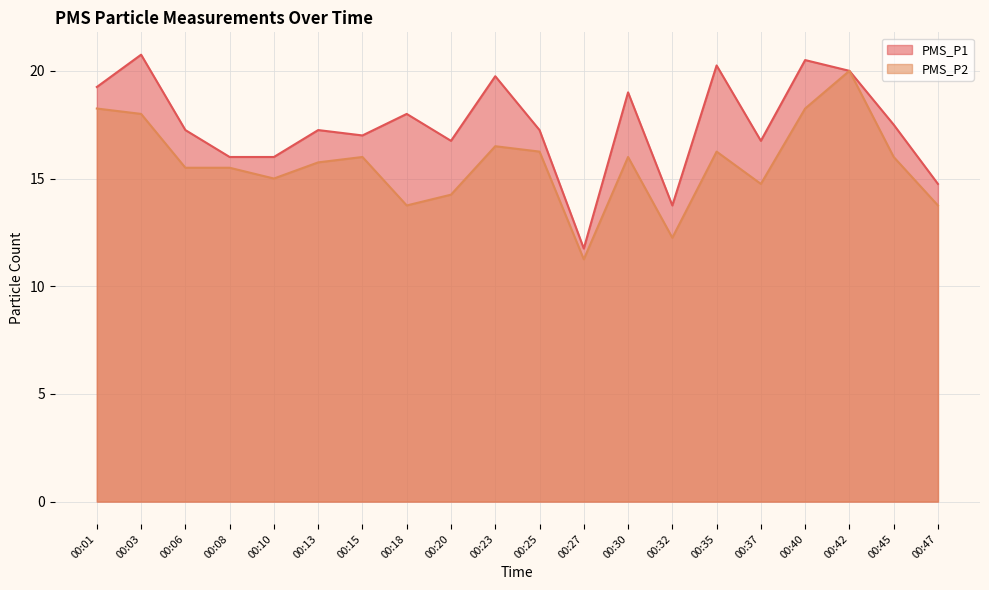

What is the smallest value displayed?

11.2